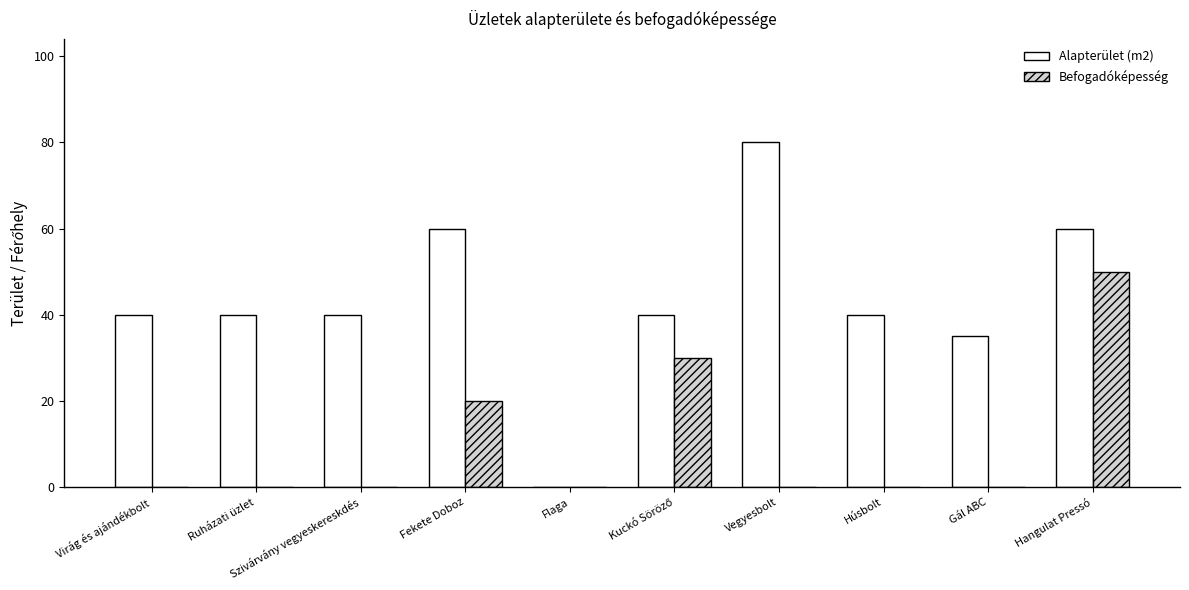

What is the sum of all Befogadóképesség values?

100